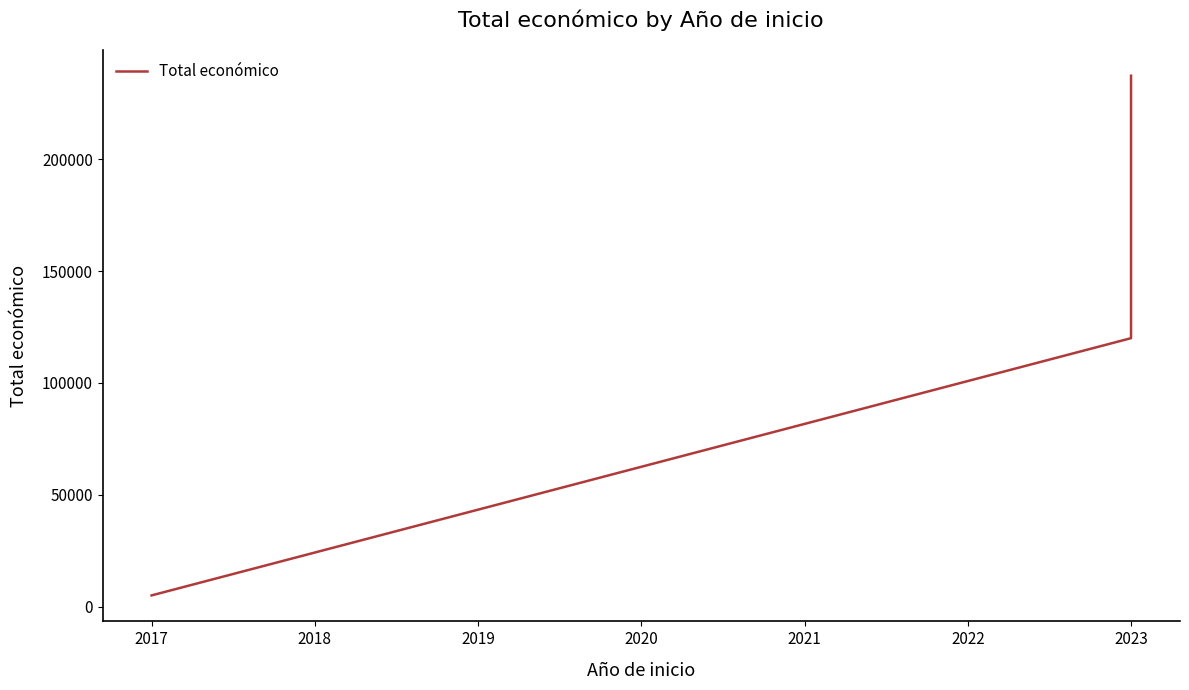

What is the sum of all values?

362343